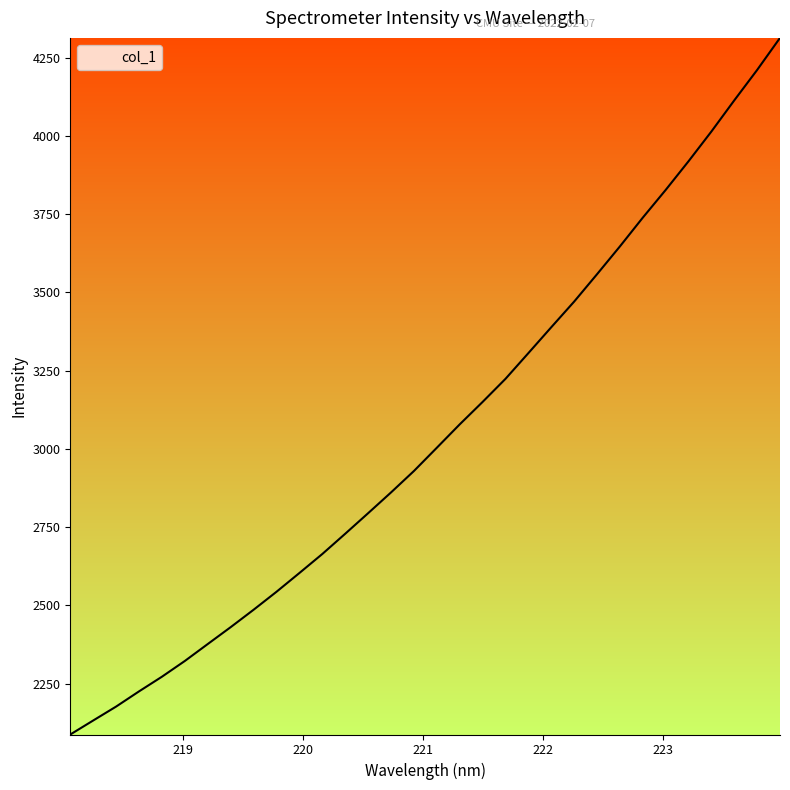

True or false: the data has more than 2 interior local peaks.

False